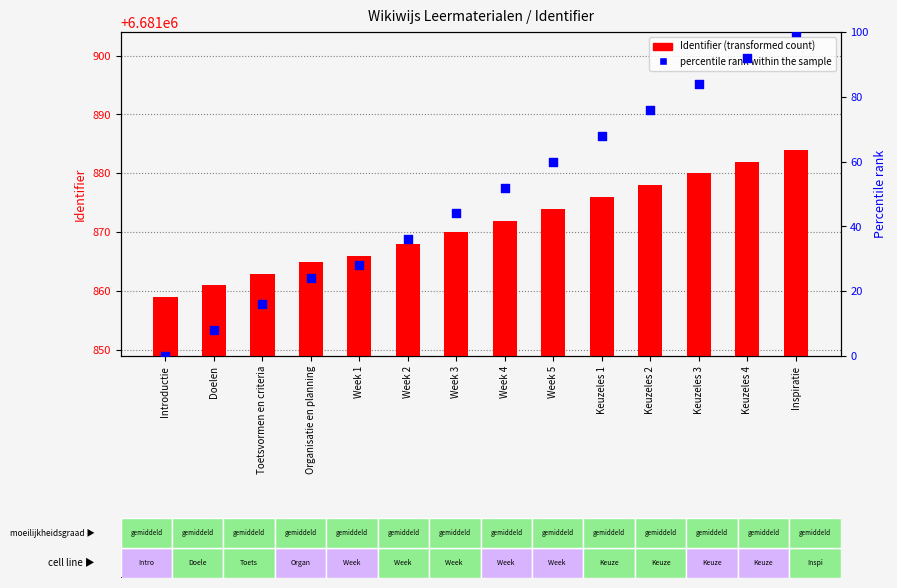

Which series contains the lowest Y value?

percentile rank within the sample